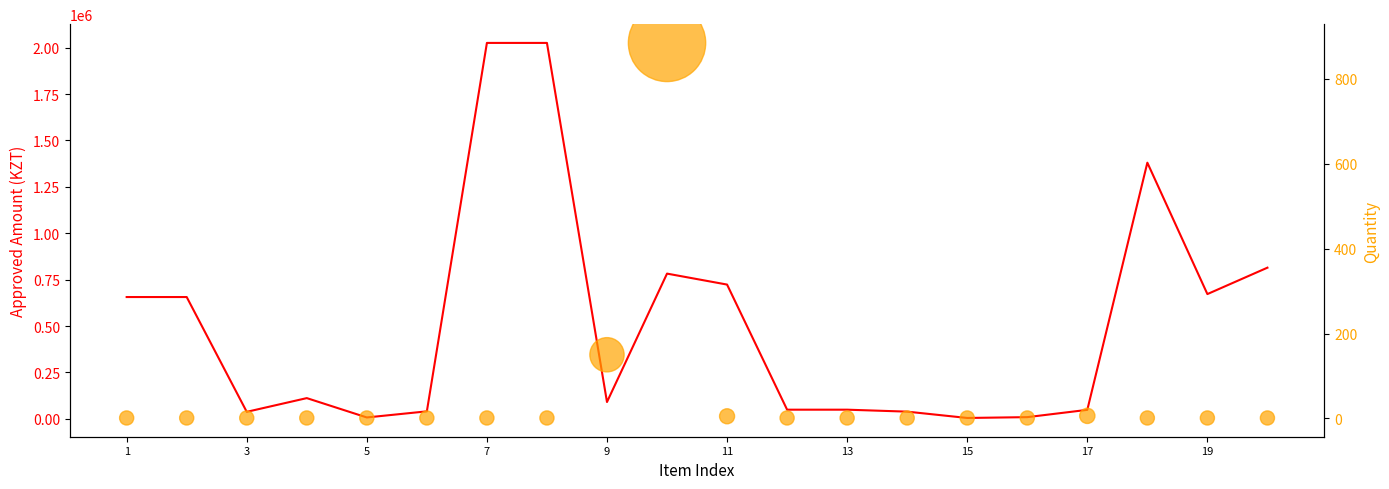

At how many categories does at least one series exceed 84524?

11